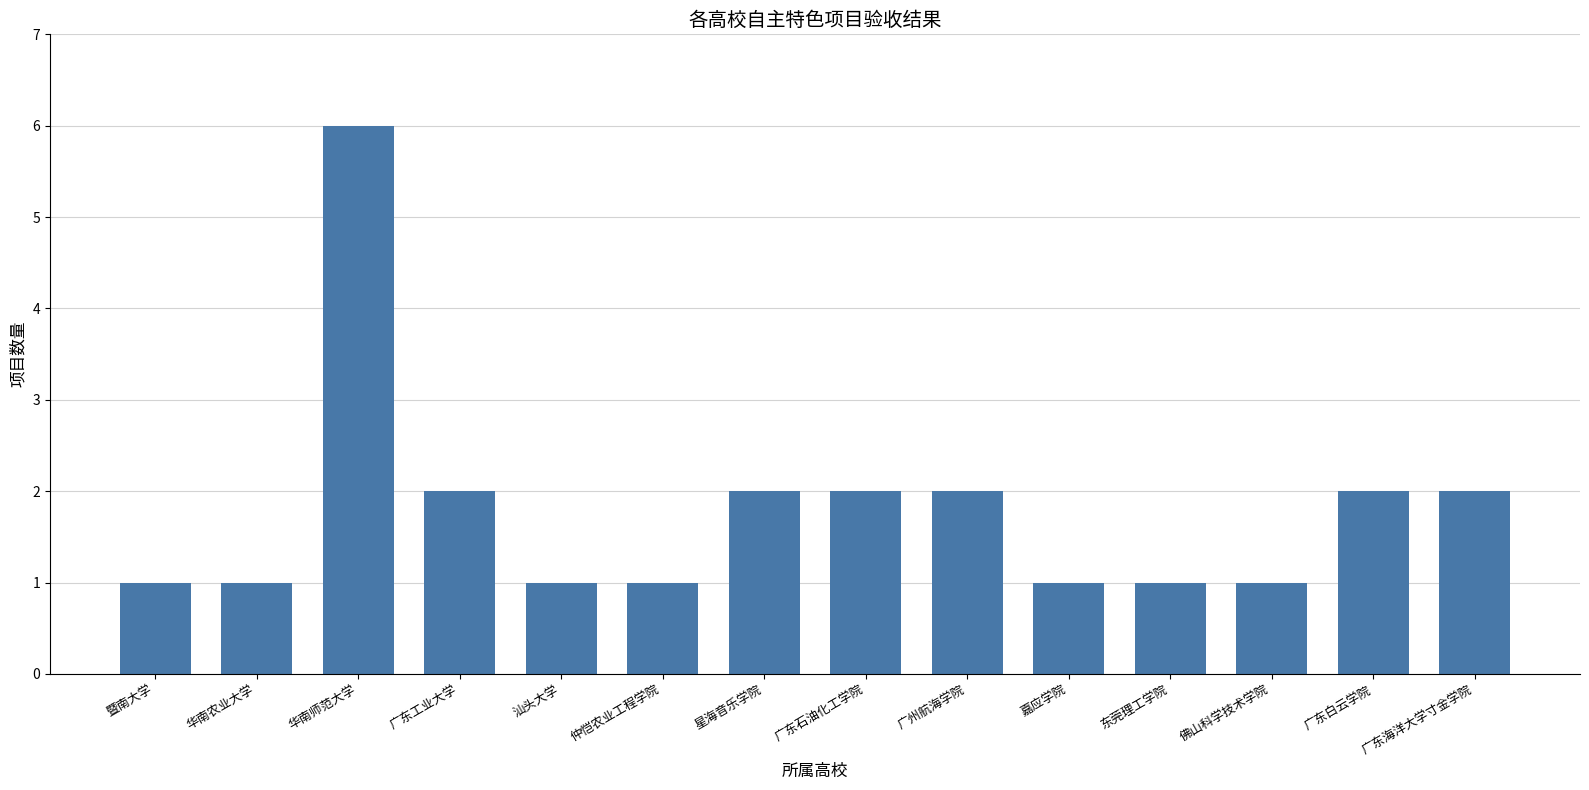

What is the label of the 4th bar from the left?

广东工业大学